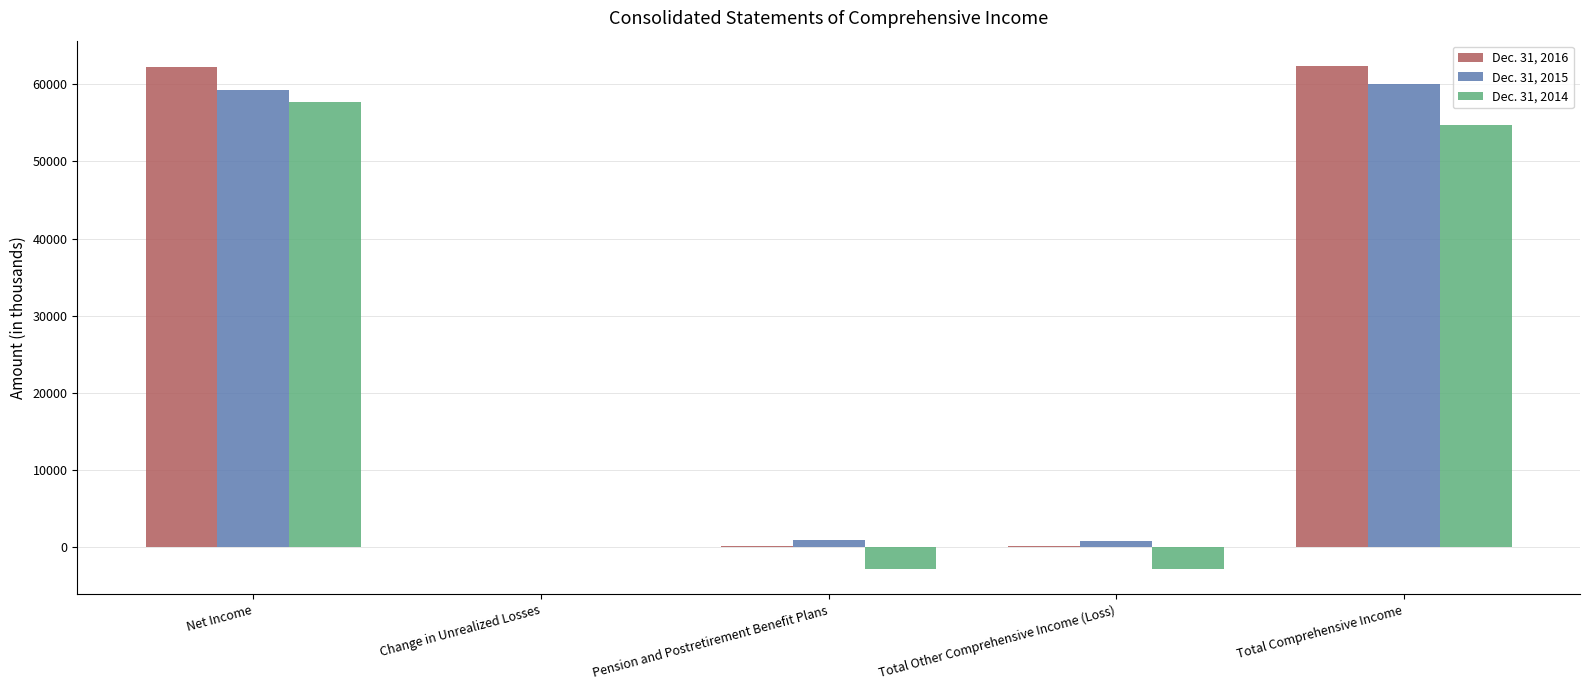

Is the value of Dec. 31, 2015 at Net Income greater than the value of Dec. 31, 2014 at Pension and Postretirement Benefit Plans?

Yes